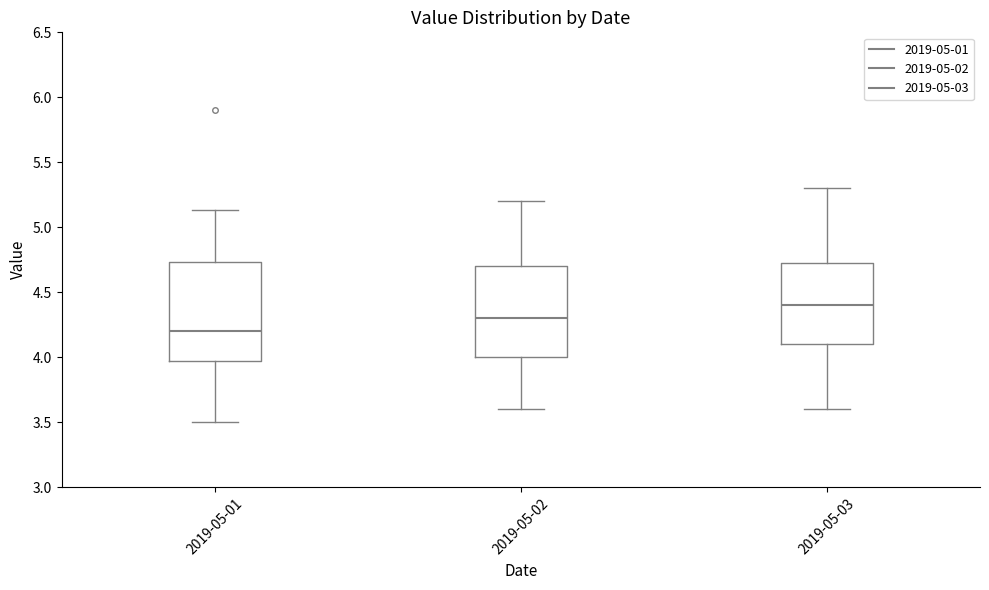

Reading left to right, read every box against the y-axis: the position of its median line, the range the box covers, and the ends of its whiskers. The values are not printed on the chart, so give them approximately, as read against the axis.

2019-05-01: median 4.20, box 3.95 to 4.75, whiskers 3.50 to 5.15
2019-05-02: median 4.30, box 4.00 to 4.70, whiskers 3.60 to 5.20
2019-05-03: median 4.40, box 4.10 to 4.75, whiskers 3.60 to 5.30